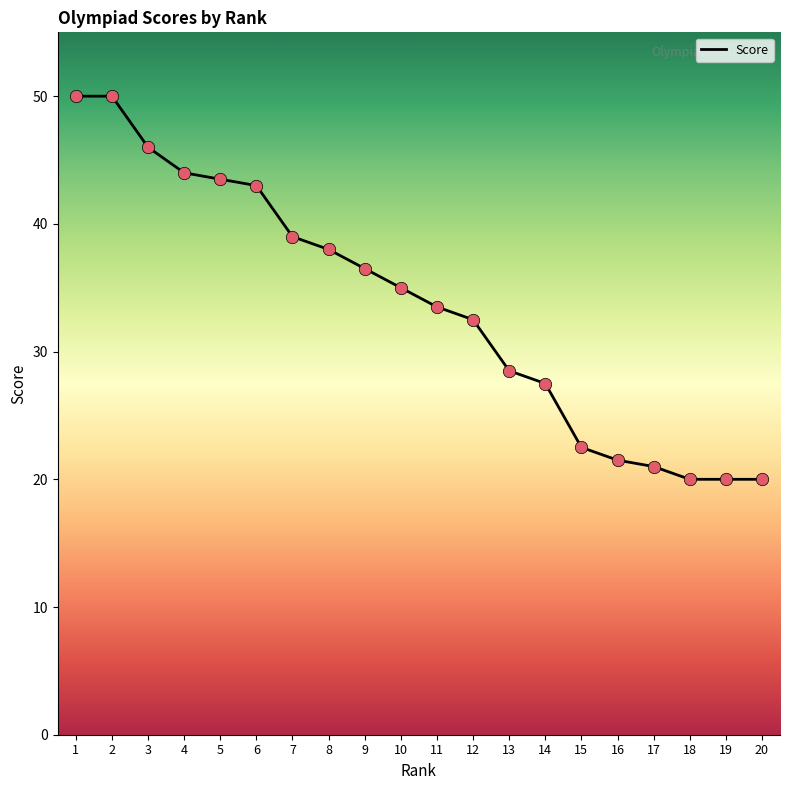

Between 17 and 5, which is larger?

5